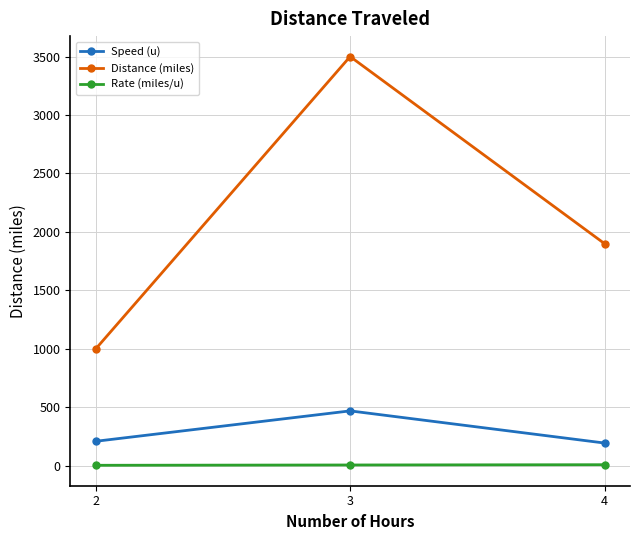

The value of Distance (miles) at 3 is 1359.4. True or false?

False